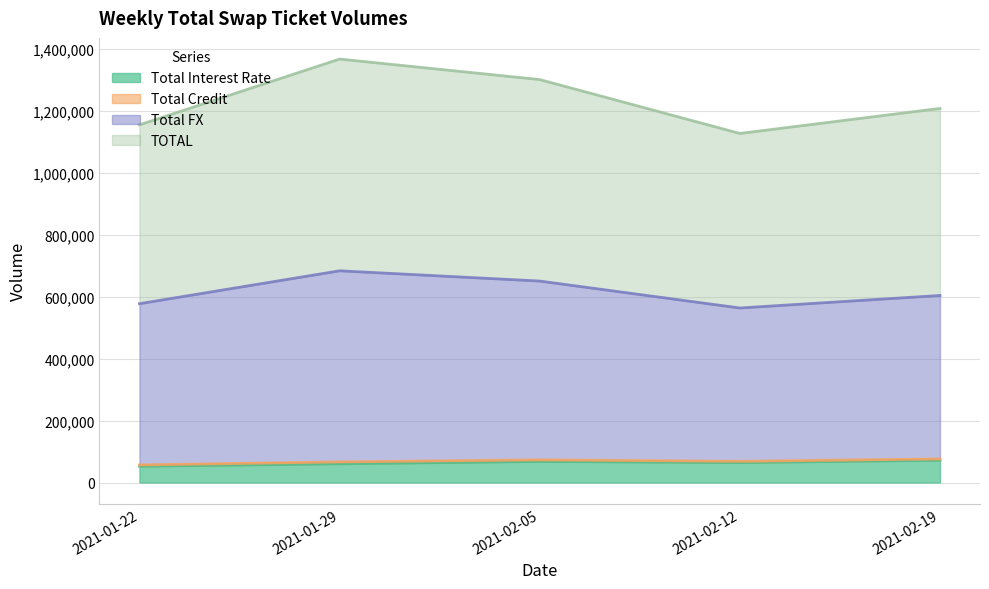

Which series changed the most between 2021-02-05 and 2021-02-19?

Total FX